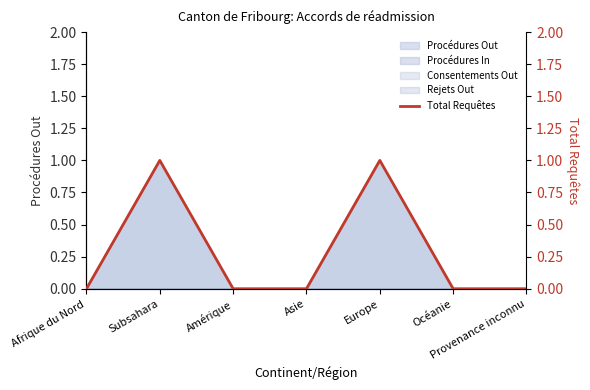

What is the difference between the maximum and minimum values?

1